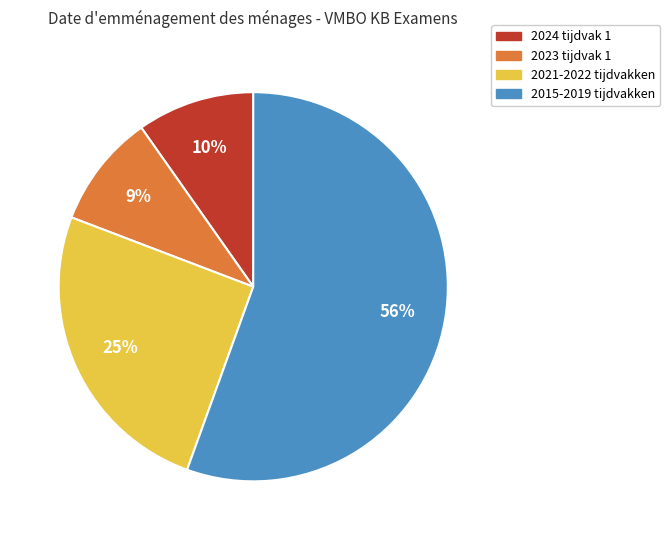

To the nearest percent, what is the average slice percentage?

25%